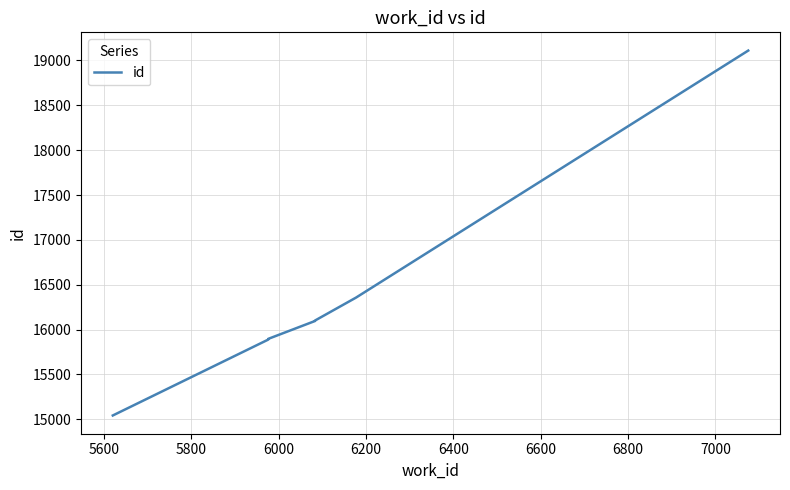

Is it true that the value at 6600 is 9775?

False